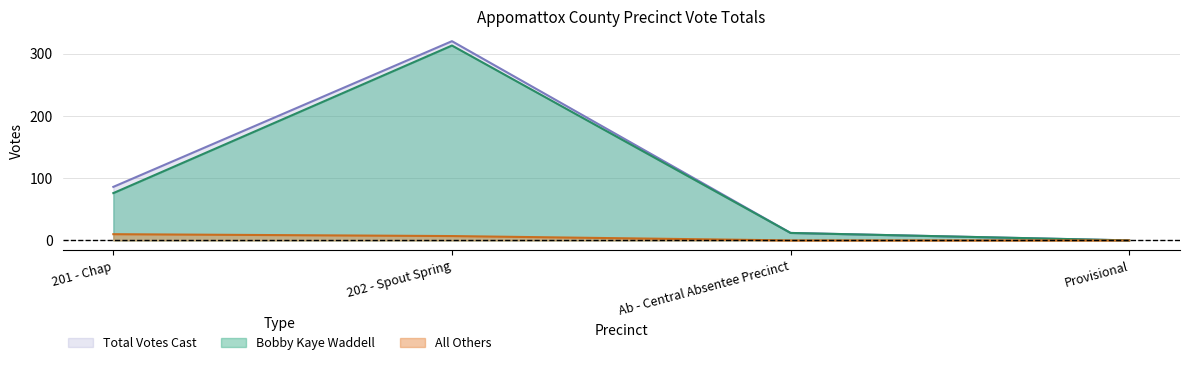

True or false: Bobby Kaye Waddell and All Others intersect in this chart.

False